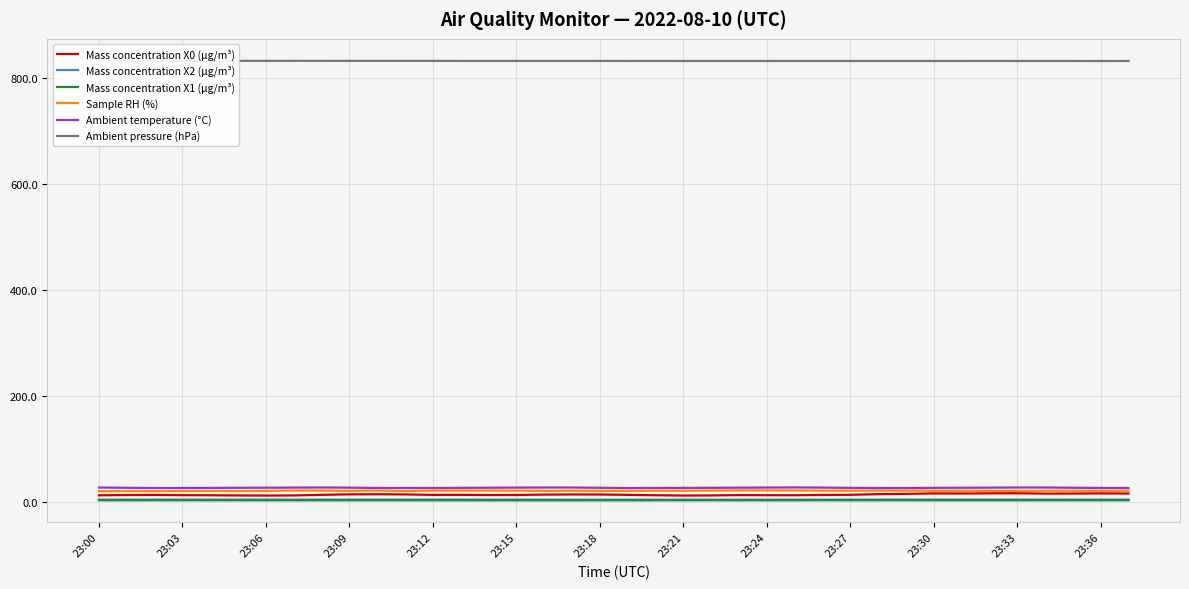

True or false: Mass concentration X2 (μg/m³) and Ambient temperature (°C) intersect in this chart.

False